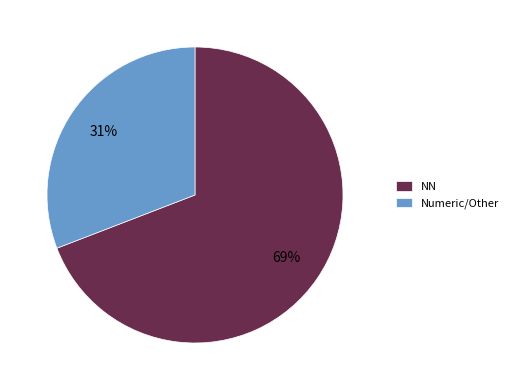

To the nearest percent, what is the average slice percentage?

50%